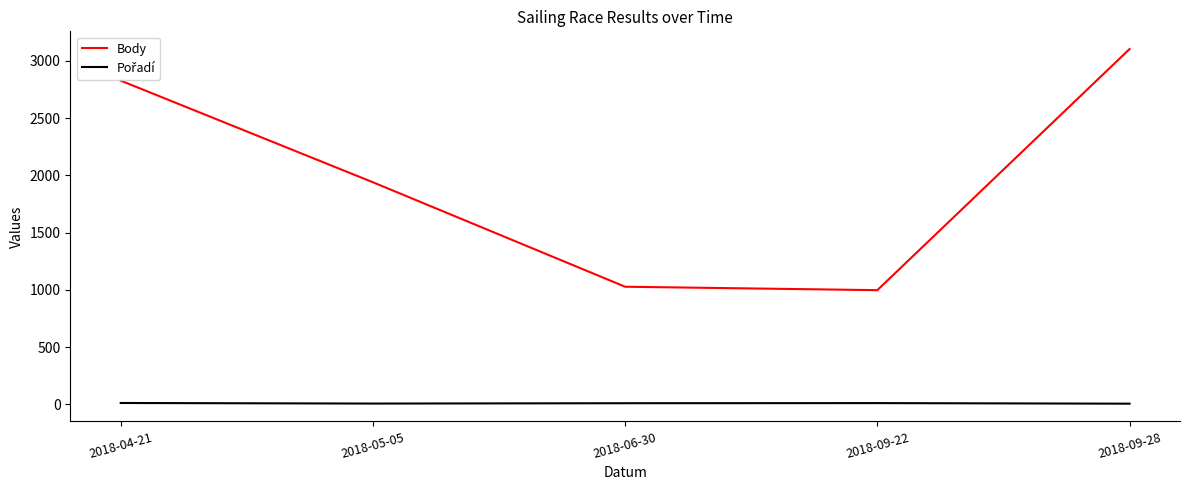

What is the difference between the maximum and minimum values in the Body series?

2107